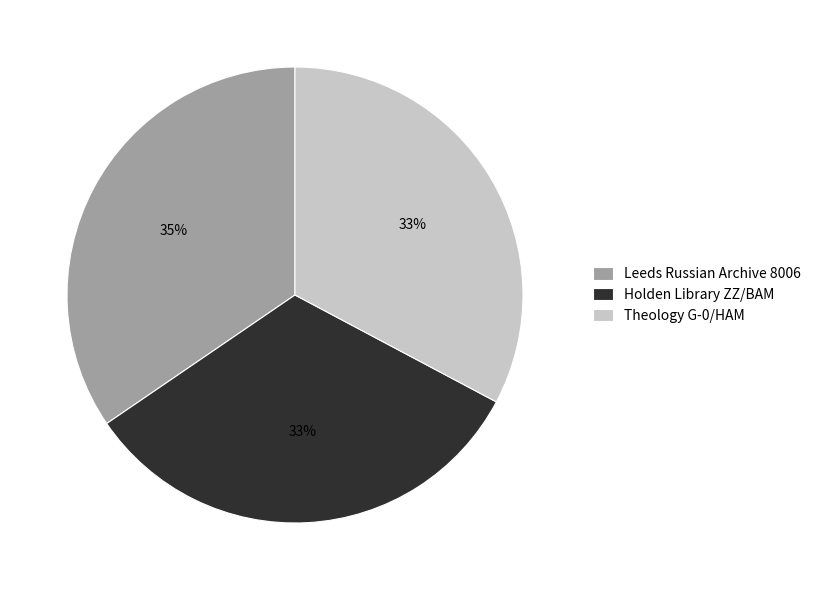

Which category has the biggest portion of the pie?

Leeds Russian Archive 8006